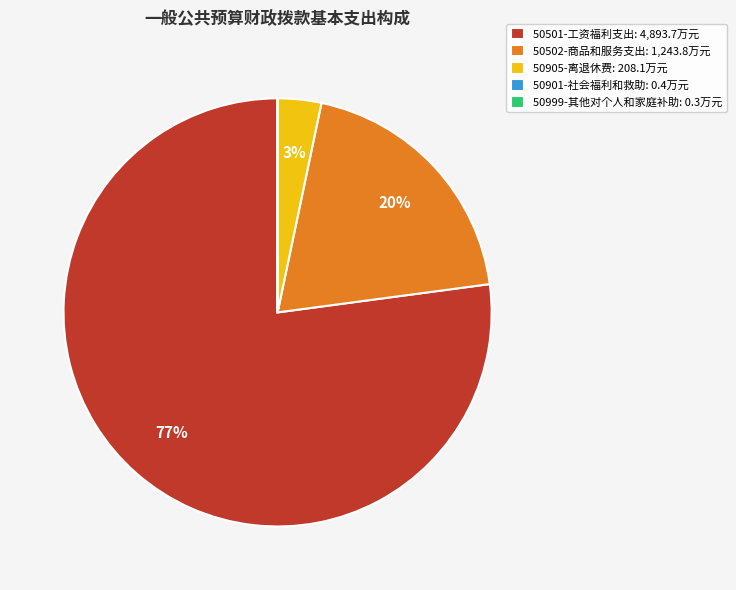

To the nearest percent, what portion does 50501-工资福利支出 represent?

77%